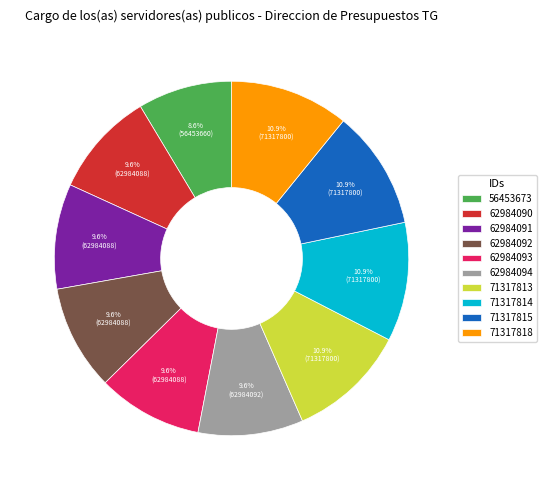

Between 56453673 and 71317813, which is larger?

71317813